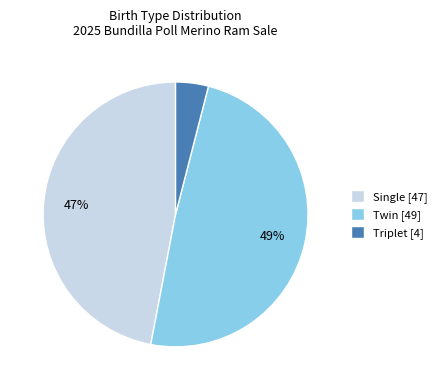

To the nearest percent, what portion does Twin represent?

49%